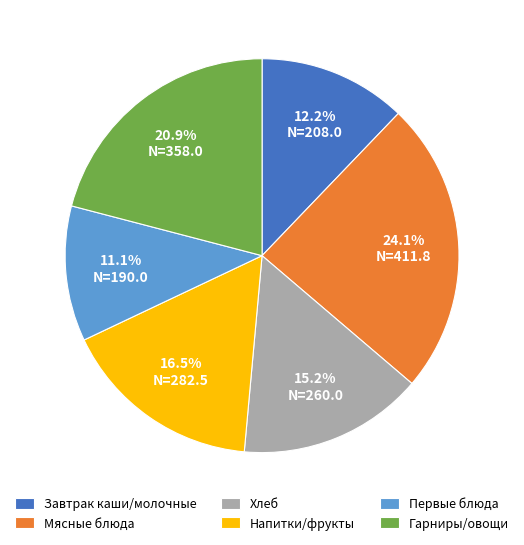

To the nearest percent, what is the average slice percentage?

17%